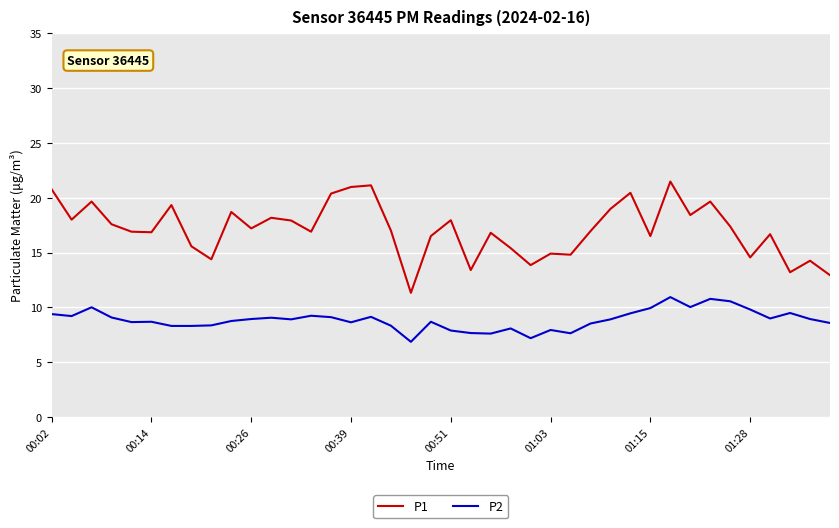

What is the greatest value displayed?

21.5